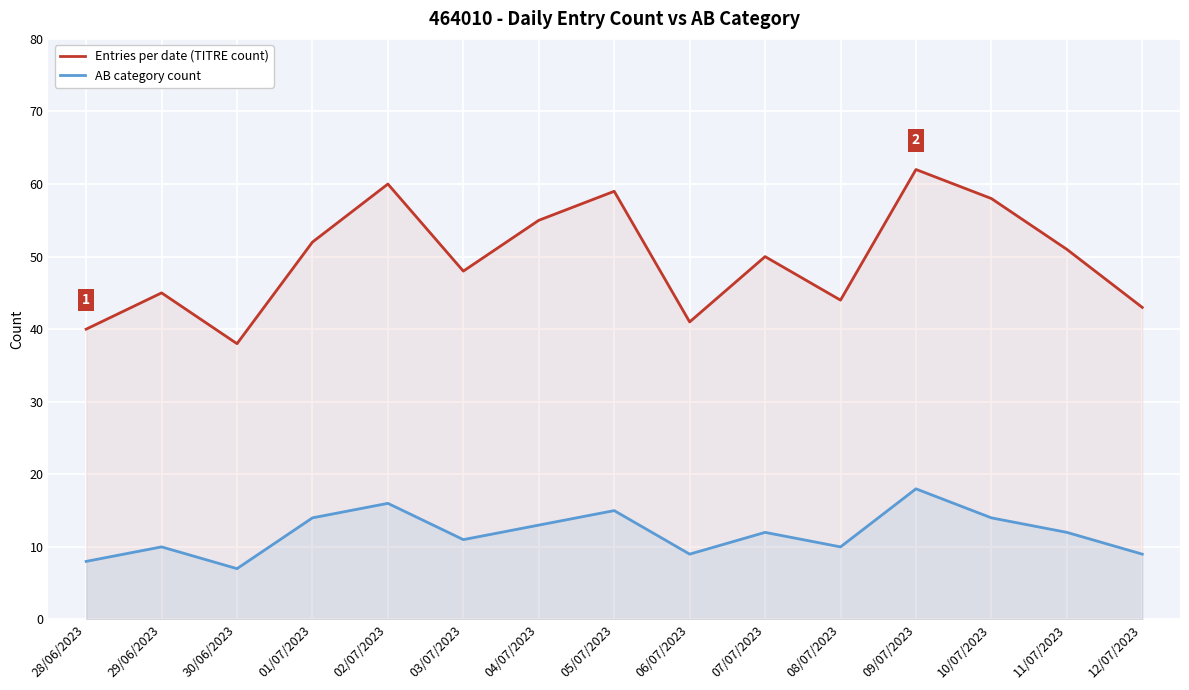

In AB category count, how many points are higher than both neighbors (excluding endpoints)?

5